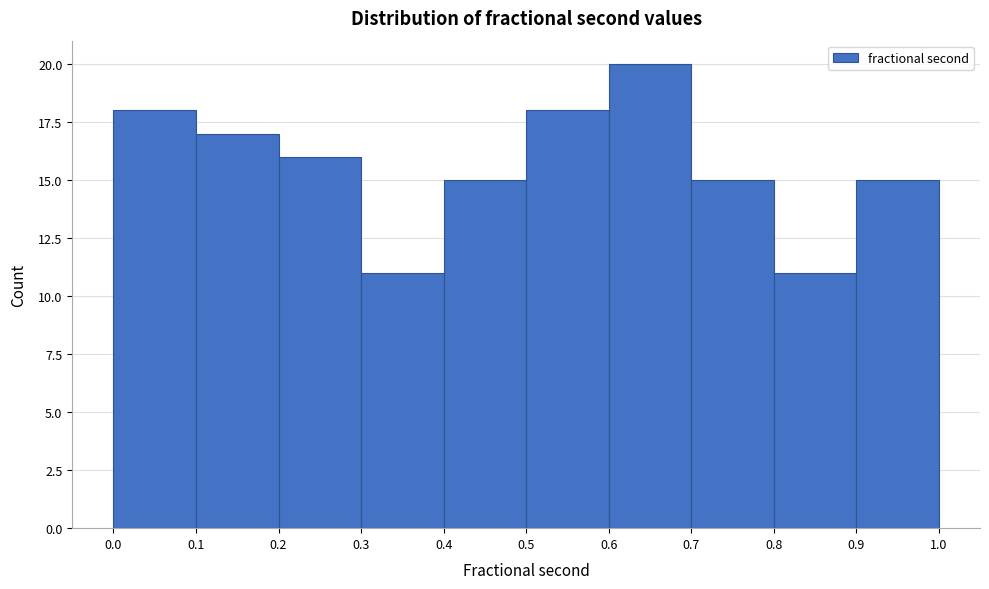

Reading left to right, list every bar in this chart as the range it spans on the x-axis followed by its height. The values are not printed on the chart, so give them approximately, as read against the axis.

0.0 to 0.1: 18
0.1 to 0.2: 17
0.2 to 0.3: 16
0.3 to 0.4: 11
0.4 to 0.5: 15
0.5 to 0.6: 18
0.6 to 0.7: 20
0.7 to 0.8: 15
0.8 to 0.9: 11
0.9 to 1.0: 15